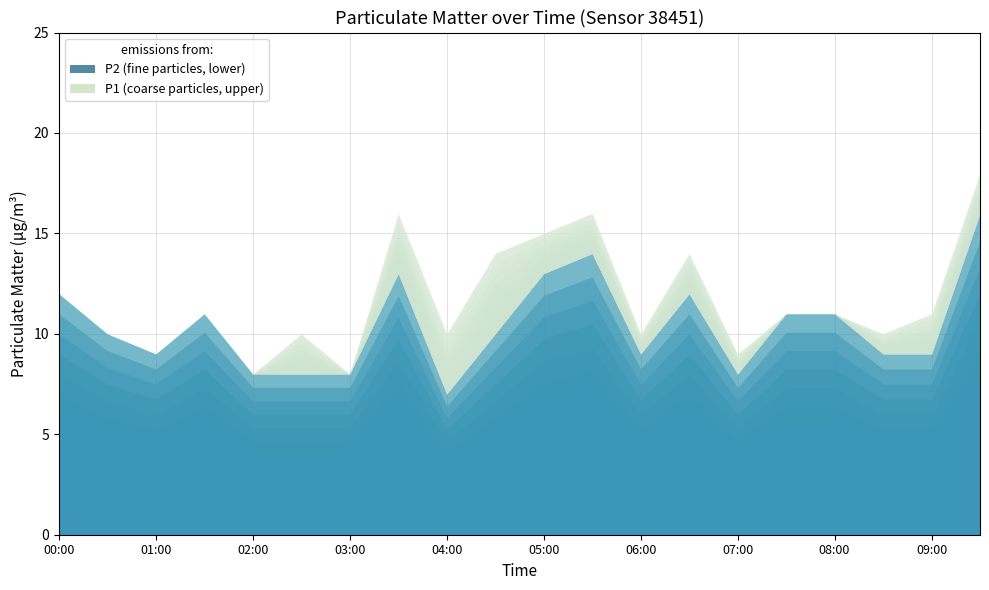

What is the maximum value shown in the chart?

18